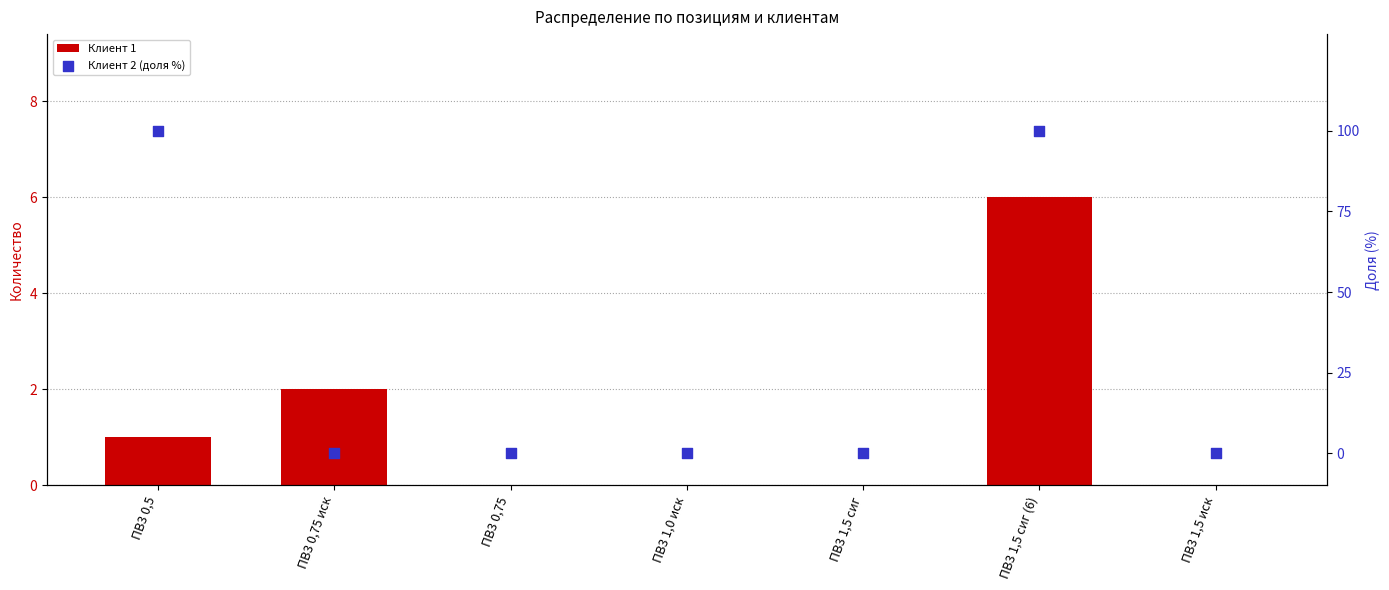

Which series has the widest spread of Y values?

Клиент 2 (доля %)